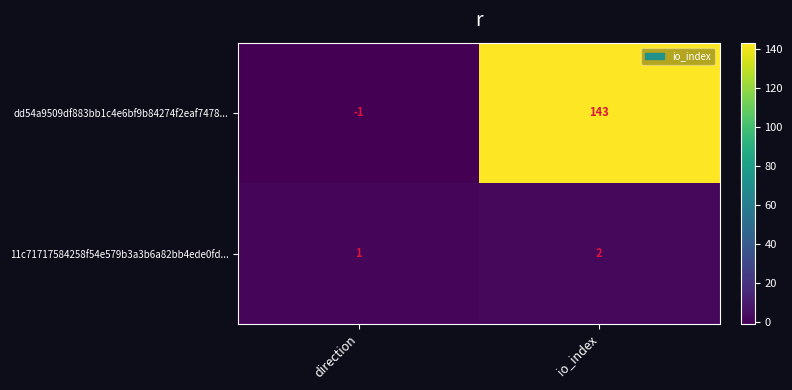

At which category is the sum across all series the highest?

io_index